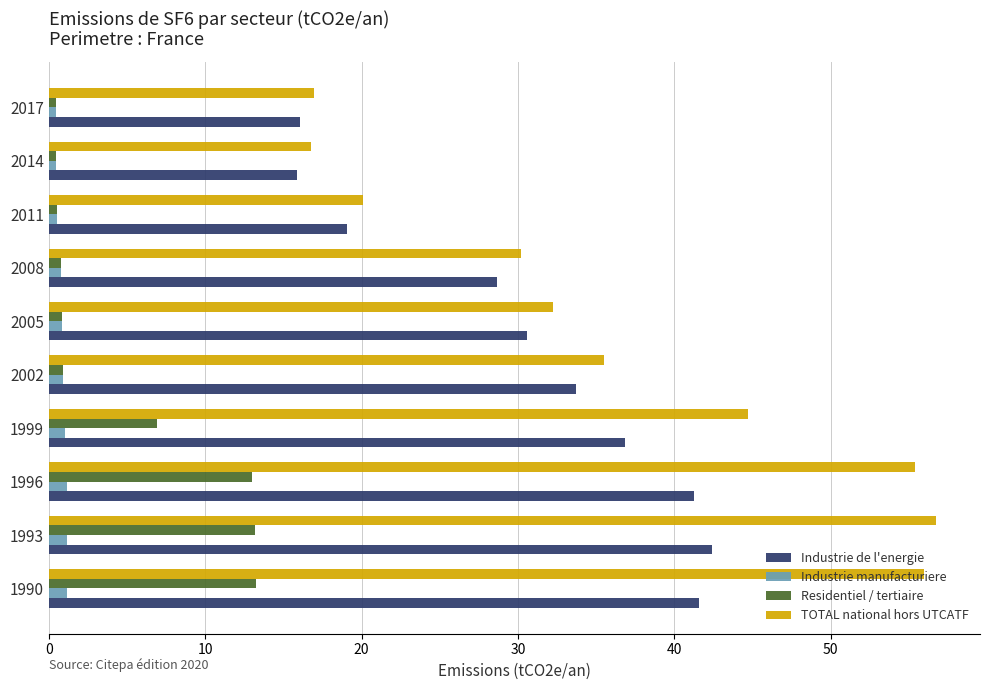

The Industrie de l'energie series shows 6.4 at 2008. True or false?

False